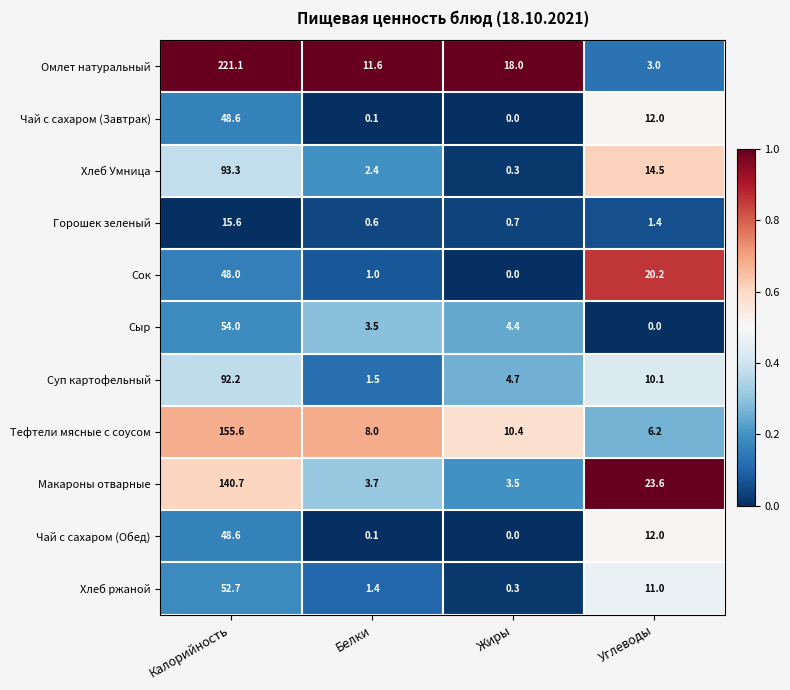

What is the sum of all Горошек зеленый values?

18.3